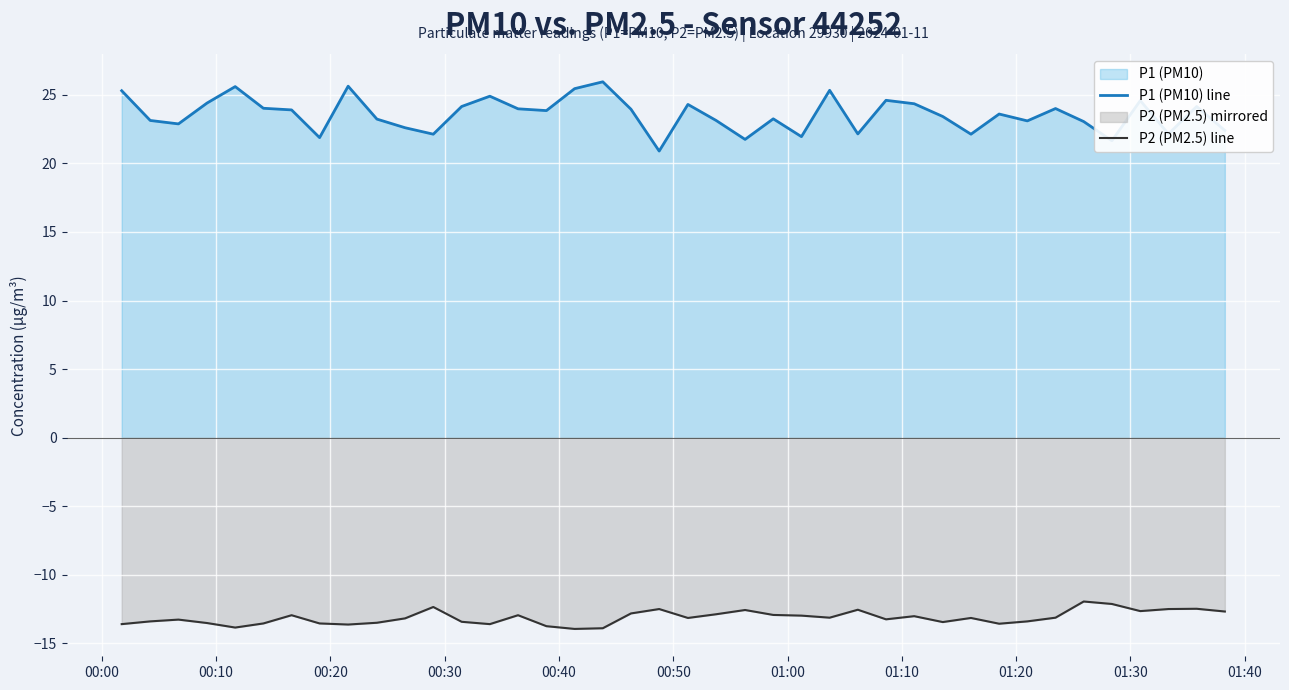

List the series in order of their overall mean, lowest first.

P2 (PM2.5) line, P1 (PM10) line